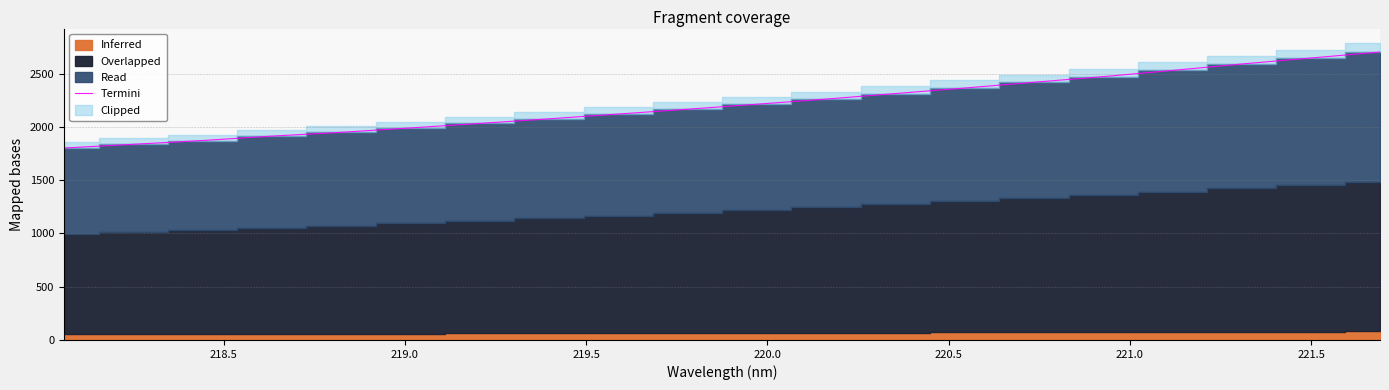

What is the lowest value of the Termini series?

1801.3